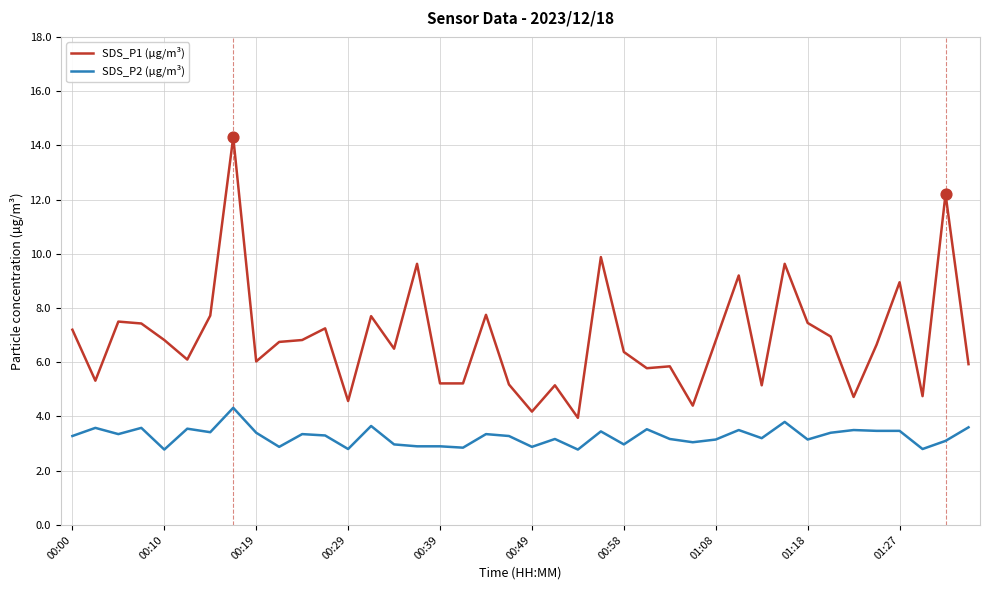

What are all the series names shown in the legend?

SDS_P1 (µg/m³), SDS_P2 (µg/m³)